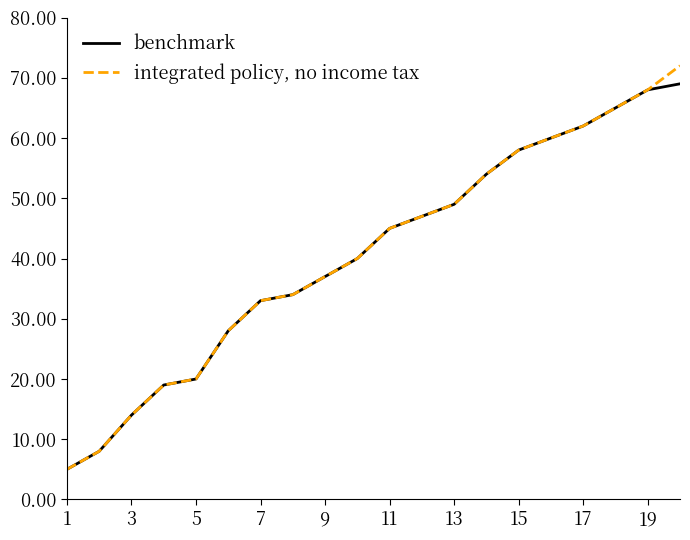

At how many categories does at least one series exceed 57?

6